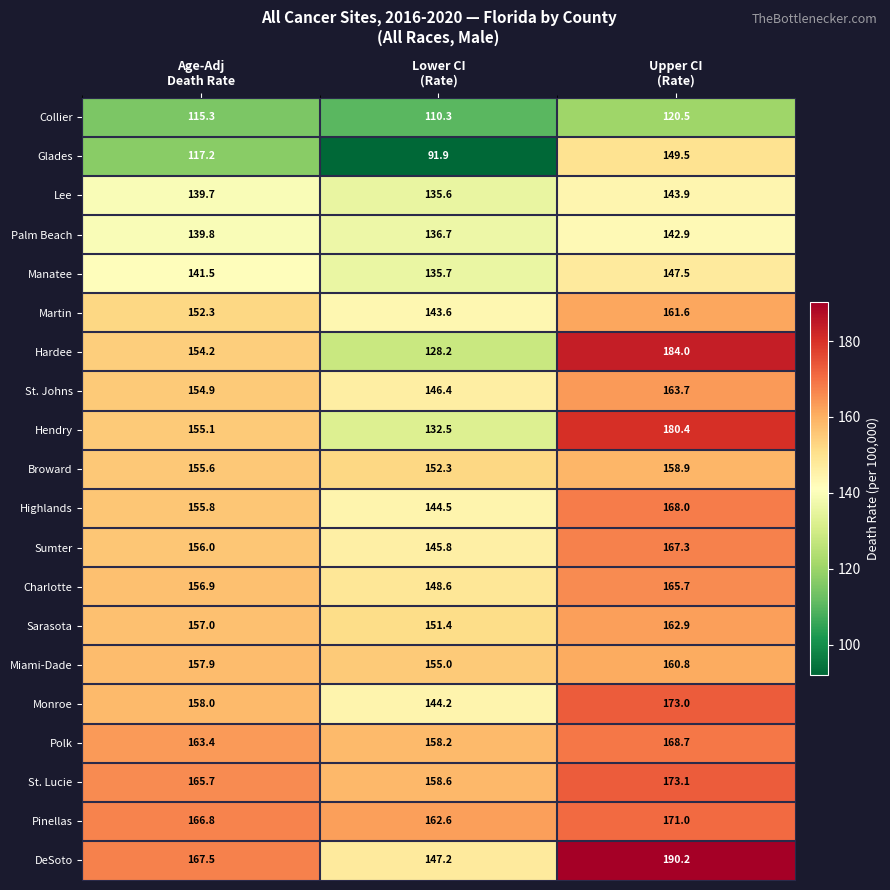

What is the average value of the Charlotte series?

157.1